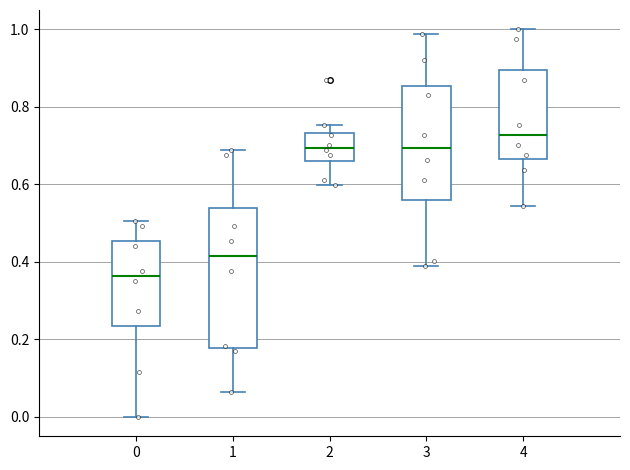

Reading left to right, transcribe this box plot: for each box, give where its median line is, the range the box spans, and where its two whiskers end, as read against the y-axis. The values are not printed on the chart, so give them approximately, as read against the axis.

0: median 0.36, box 0.24 to 0.46, whiskers 0.00 to 0.50
1: median 0.42, box 0.18 to 0.54, whiskers 0.06 to 0.68
2: median 0.70, box 0.66 to 0.74, whiskers 0.60 to 0.76
3: median 0.70, box 0.56 to 0.86, whiskers 0.38 to 0.98
4: median 0.72, box 0.66 to 0.90, whiskers 0.54 to 1.00